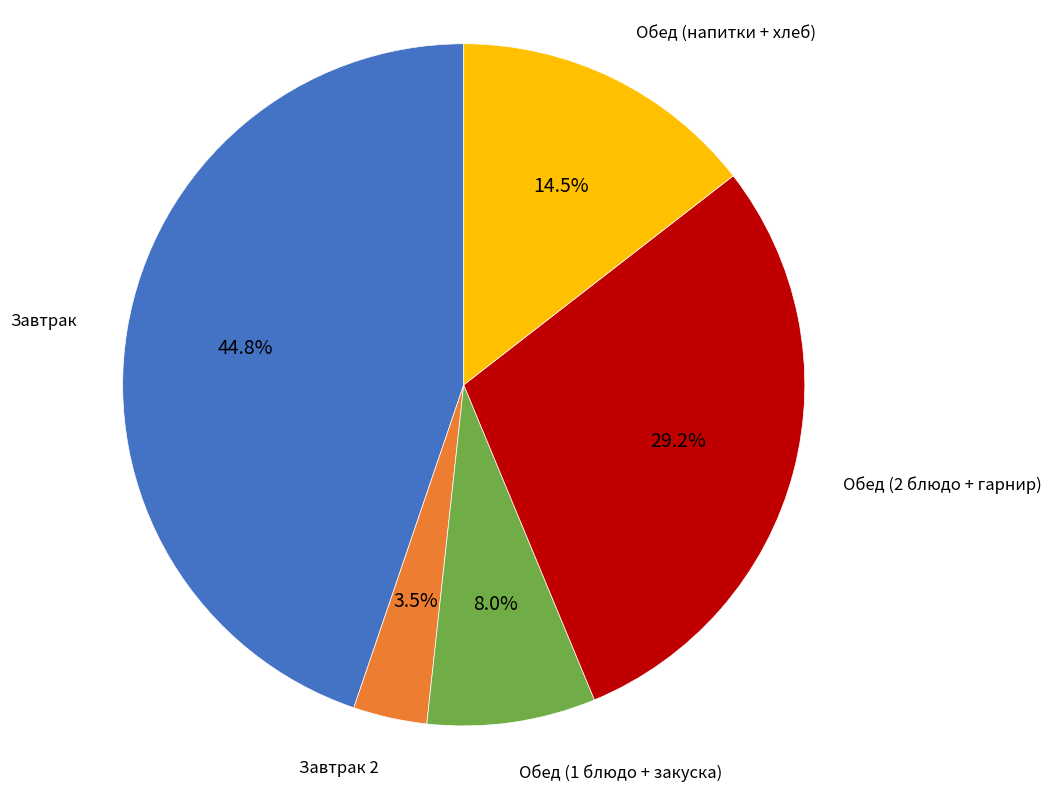

Is there any slice that represents more than half of the pie?

No